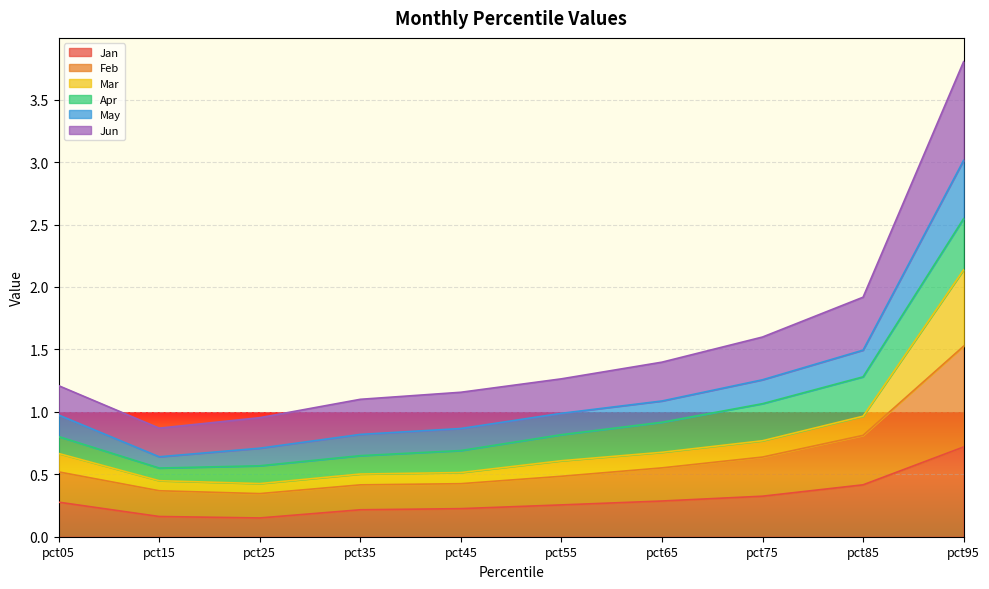

Is the value of Feb at pct55 greater than the value of May at pct75?

No